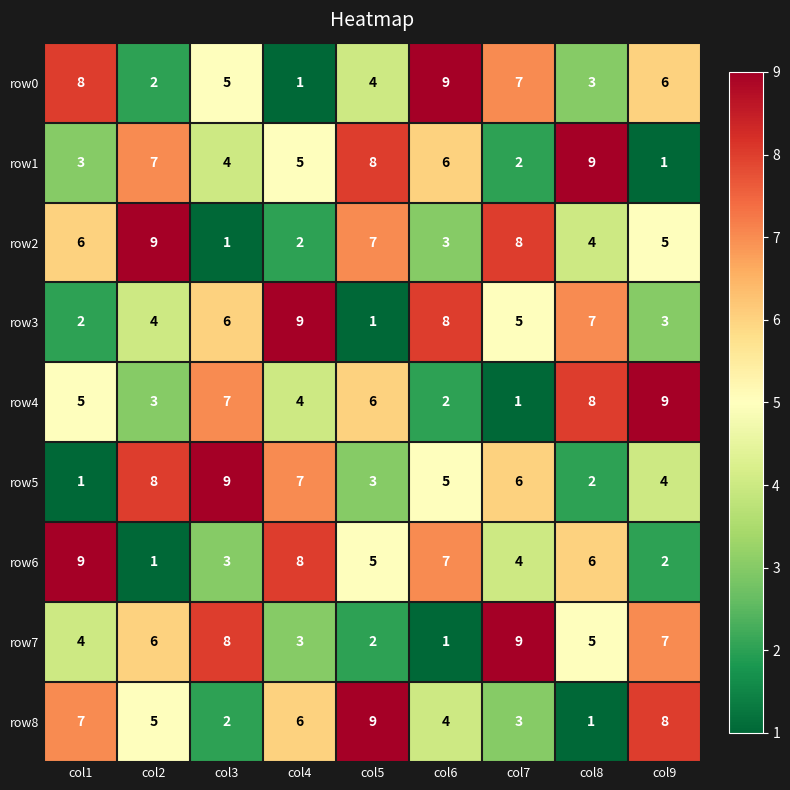

Count the number of data series in this chart.

9